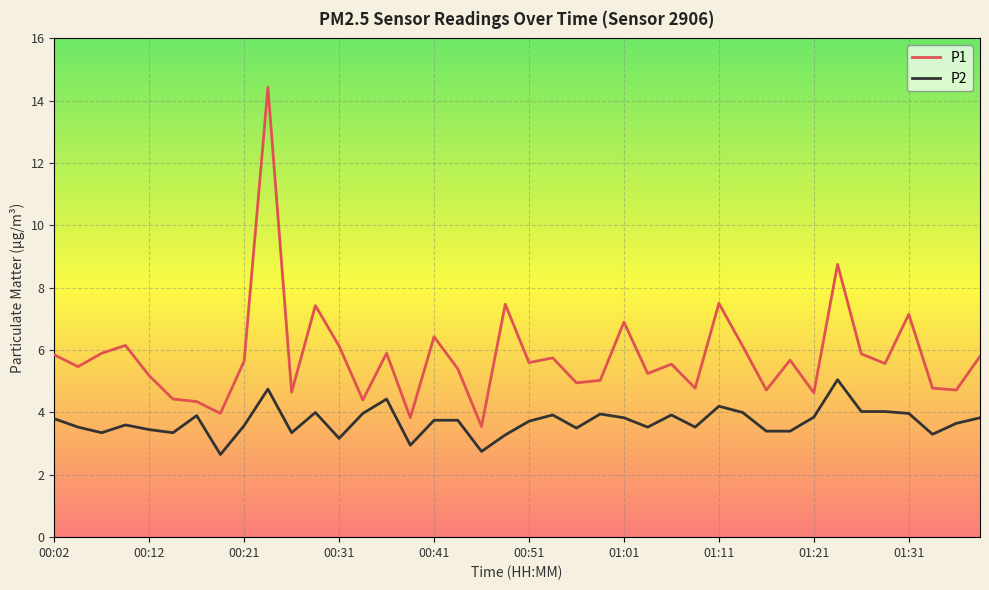

Which series has the largest total across all categories?

P1